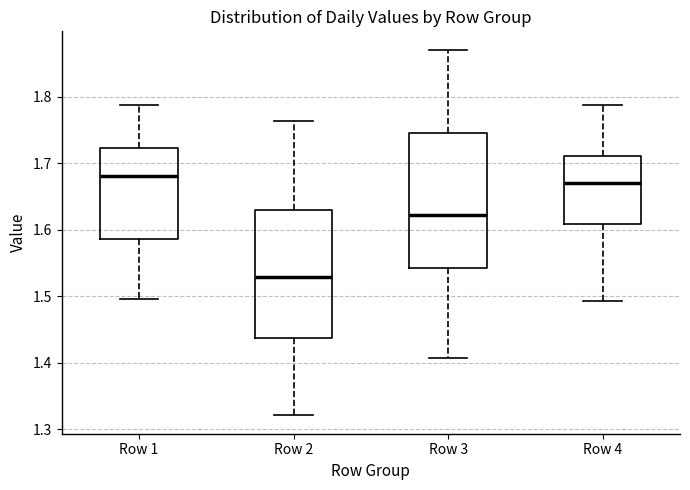

Reading left to right, transcribe this box plot: for each box, give where its median line is, the range the box spans, and where its two whiskers end, as read against the y-axis. The values are not printed on the chart, so give them approximately, as read against the axis.

Row 1: median 1.68, box 1.59 to 1.72, whiskers 1.50 to 1.79
Row 2: median 1.53, box 1.44 to 1.63, whiskers 1.32 to 1.76
Row 3: median 1.62, box 1.54 to 1.75, whiskers 1.41 to 1.87
Row 4: median 1.67, box 1.61 to 1.71, whiskers 1.49 to 1.79